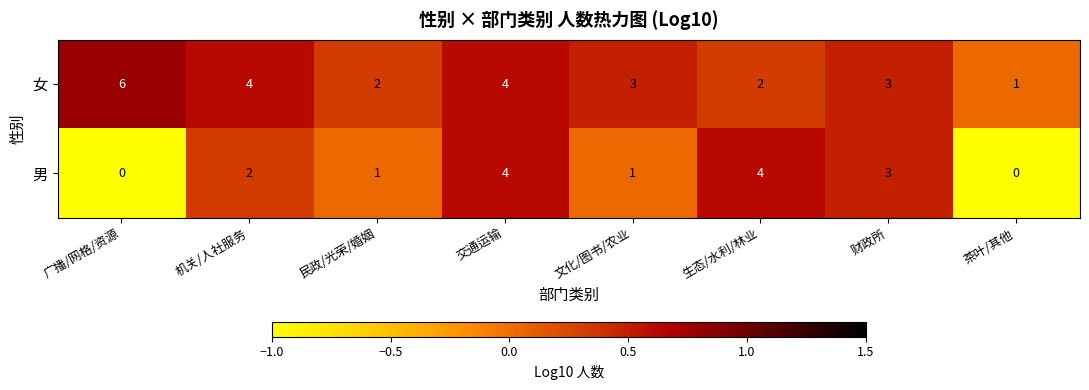

Reading left to right, list all the values displayed in this chart.

女: 6	4	2	4	3	2	3	1
男: 0	2	1	4	1	4	3	0